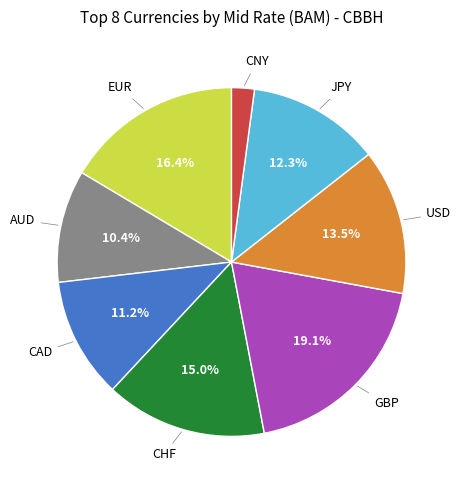

Does any single category account for the majority?

No